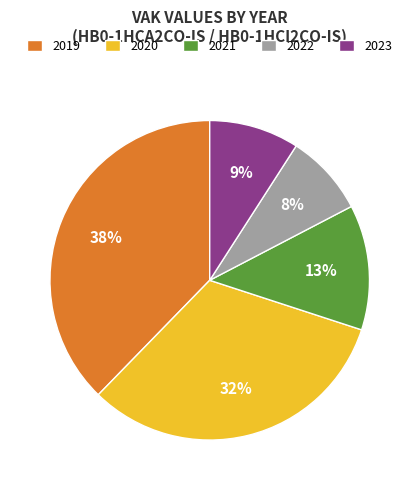

What is the smallest slice in the pie chart?

2022